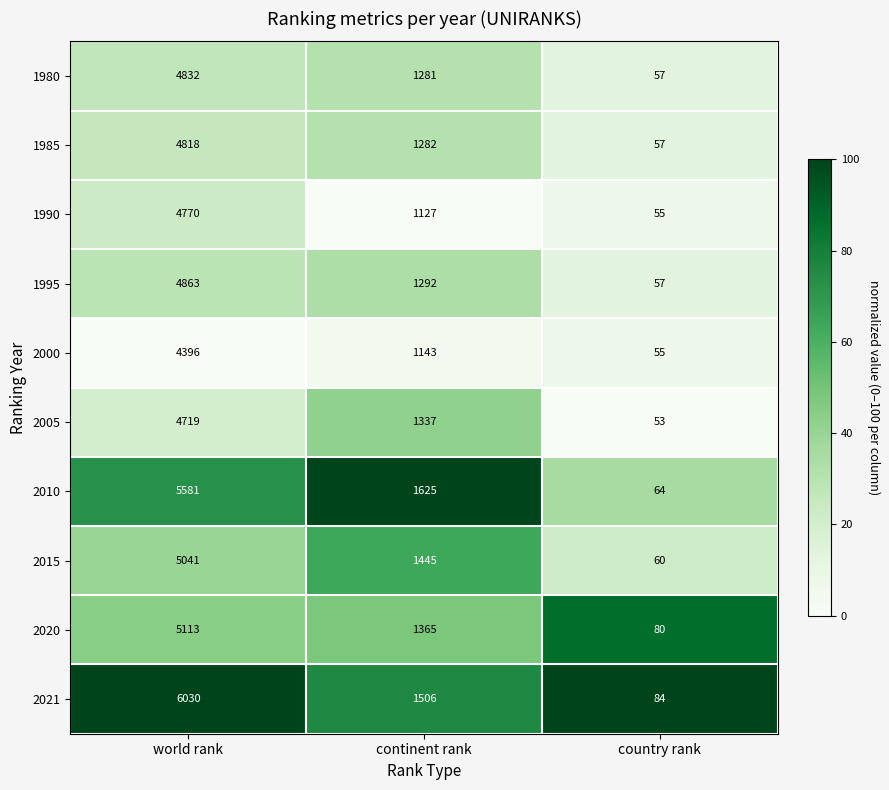

What is the difference between the second highest and minimum values in the 2000 series?

1088